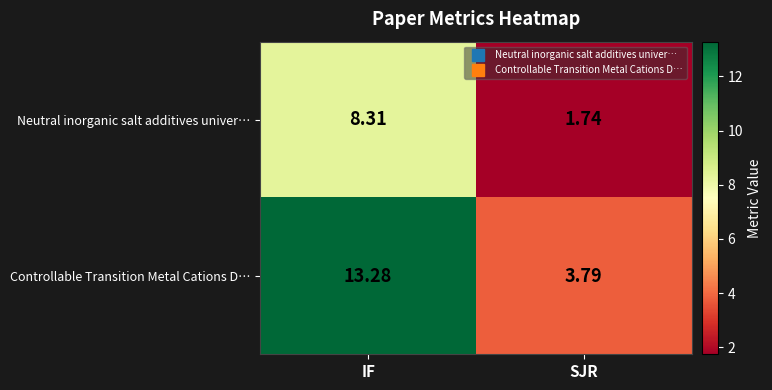

Which label corresponds to the largest value in the chart?

IF